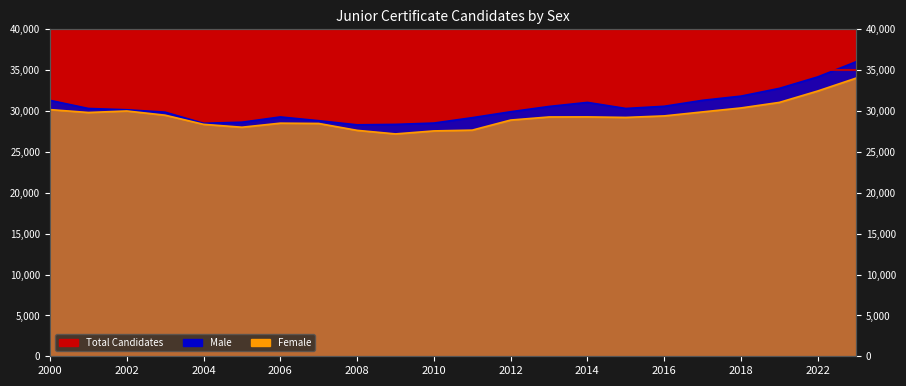

What is the average value of the Female series?

29396